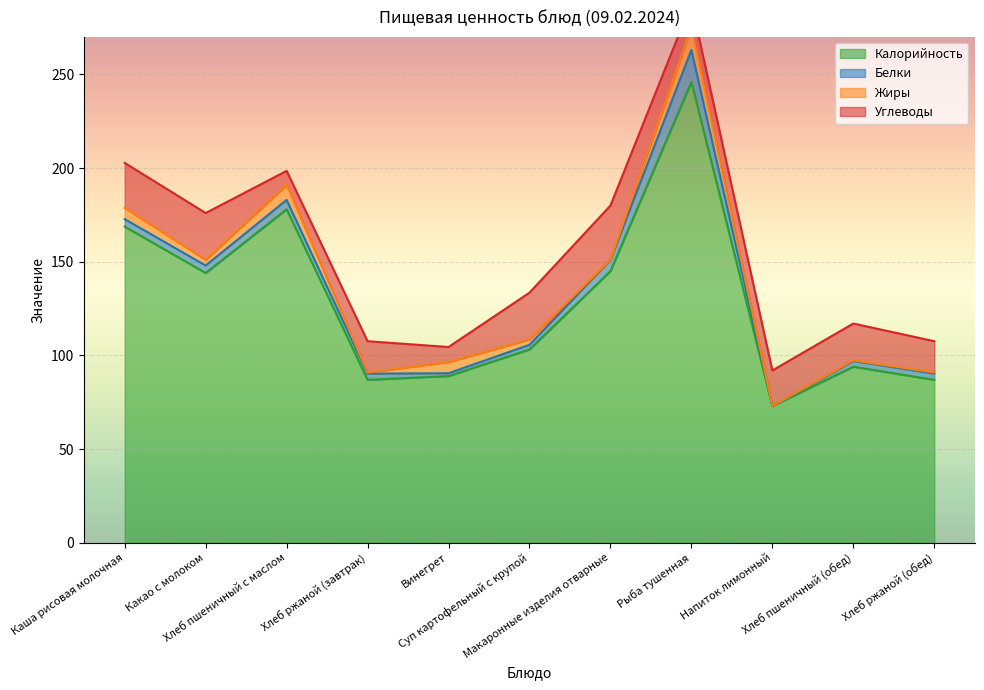

What is the minimum value for Калорийность?

73.0